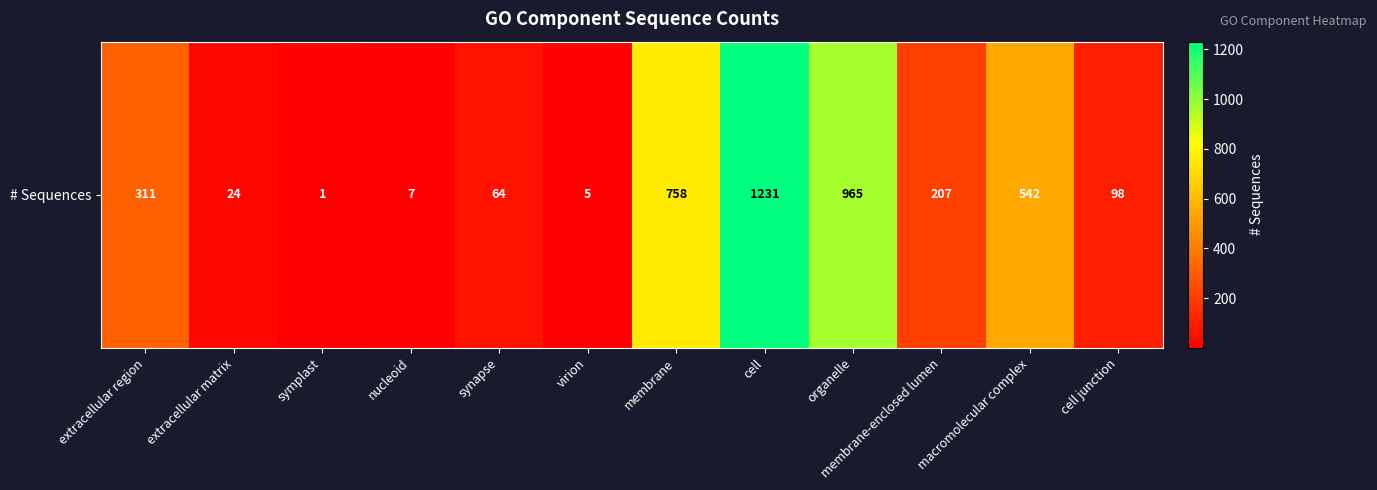

The chart shows a value of 758 at membrane. True or false?

True